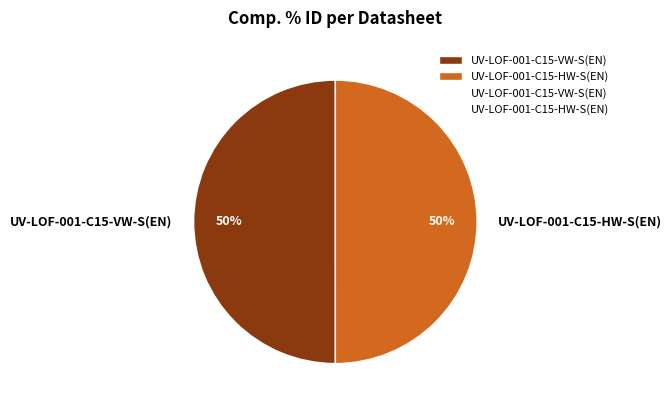

Approximately how many times larger is the value at UV-LOF-001-C15-VW-S(EN) compared to UV-LOF-001-C15-HW-S(EN)?

1.0